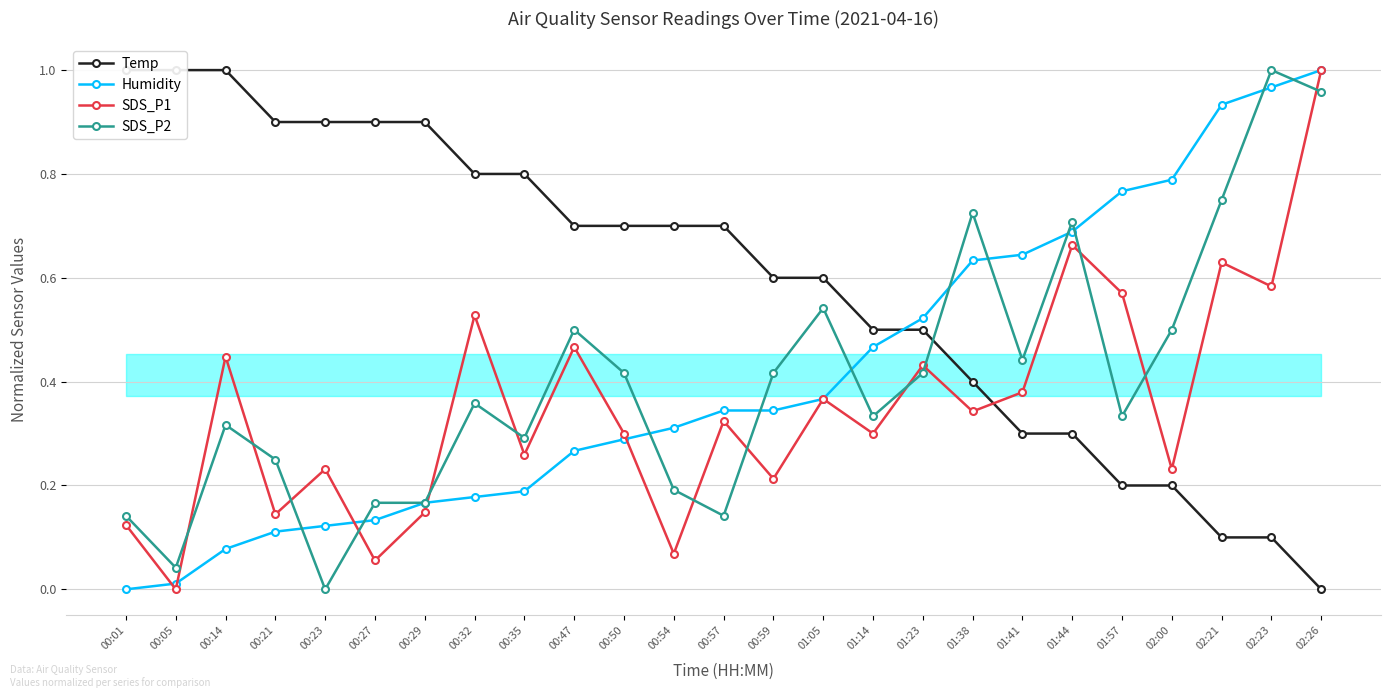

What is the difference between the Temp values at 01:41 and 00:54?

0.4